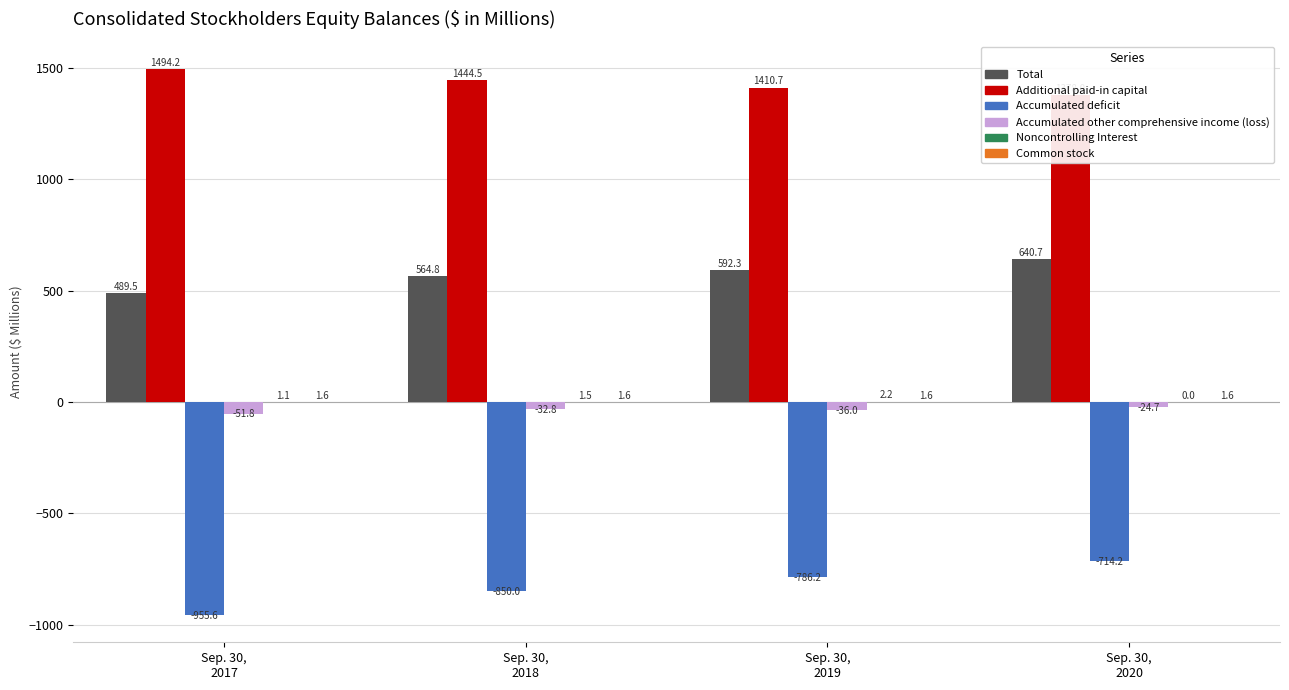

What is the difference between the maximum and minimum values in the Additional paid-in capital series?

116.2